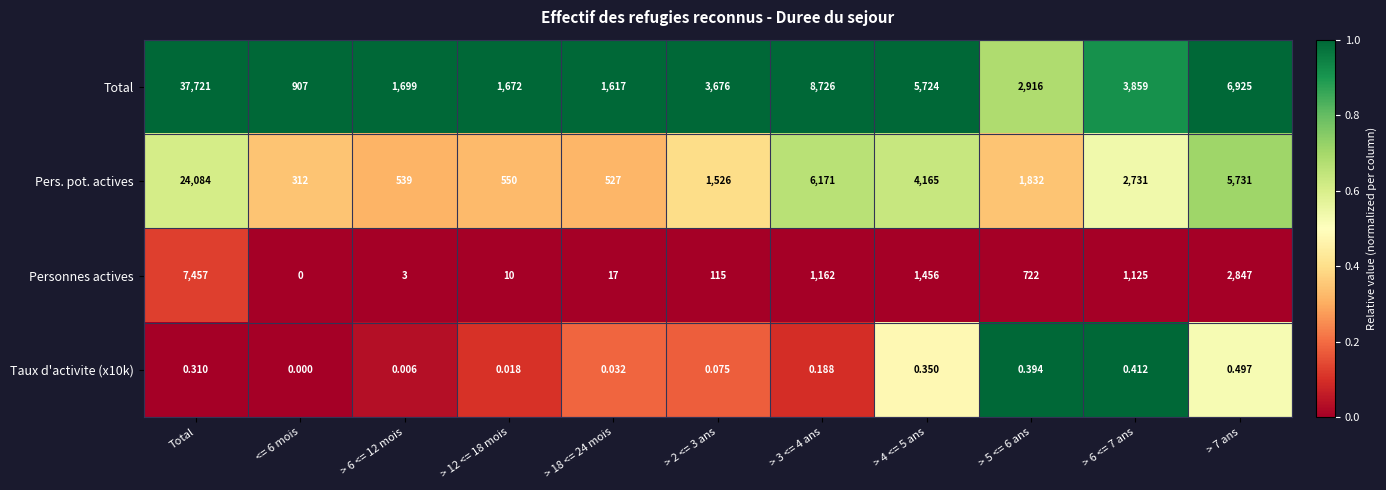

Where does the Total series first go above 3676?

Total